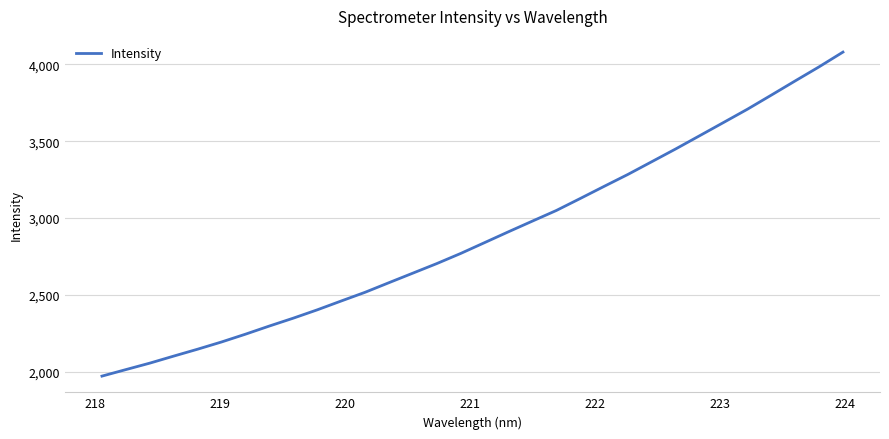

What is the greatest value displayed?

4080.0